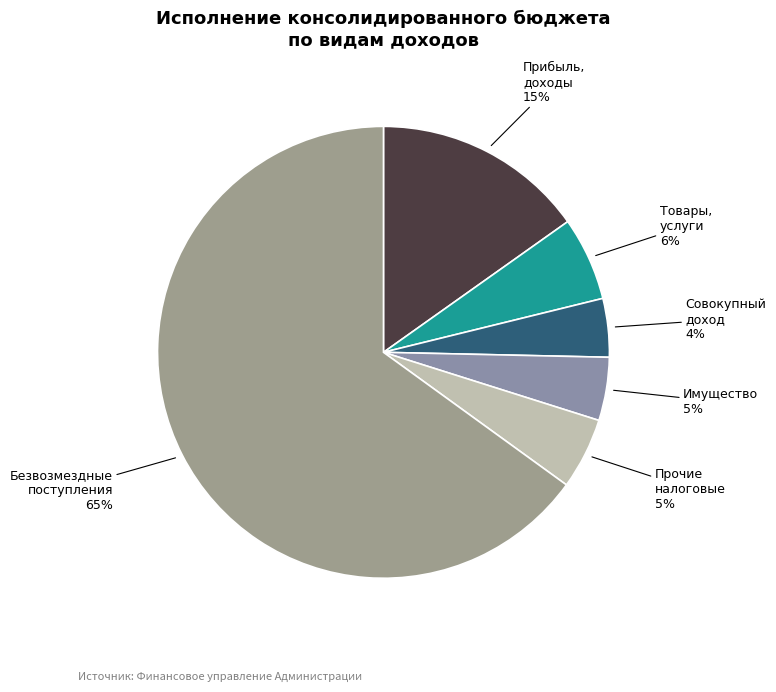

How many segments does this pie chart have?

6